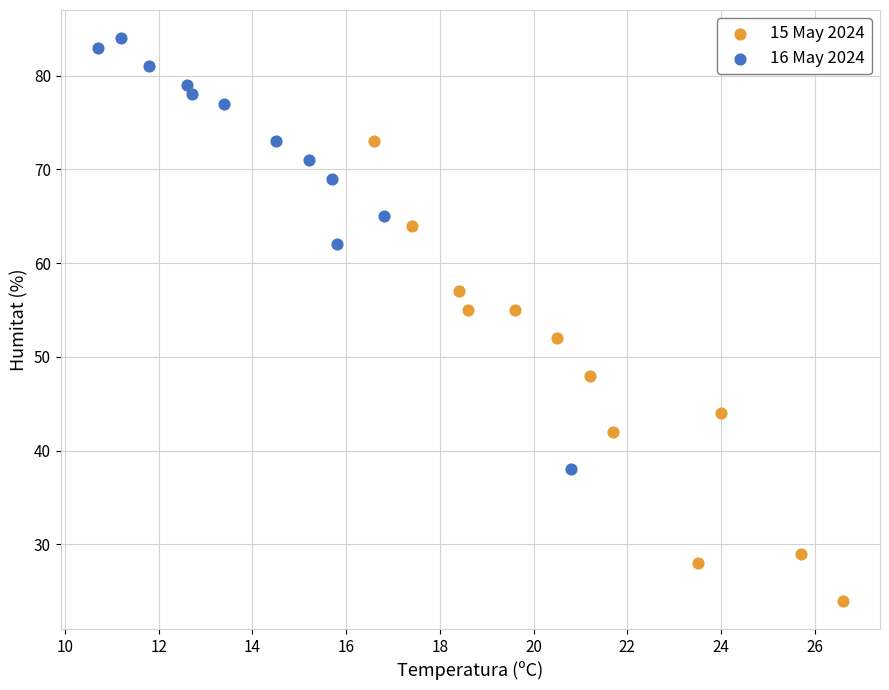

Which series contains the lowest Y value?

15 May 2024